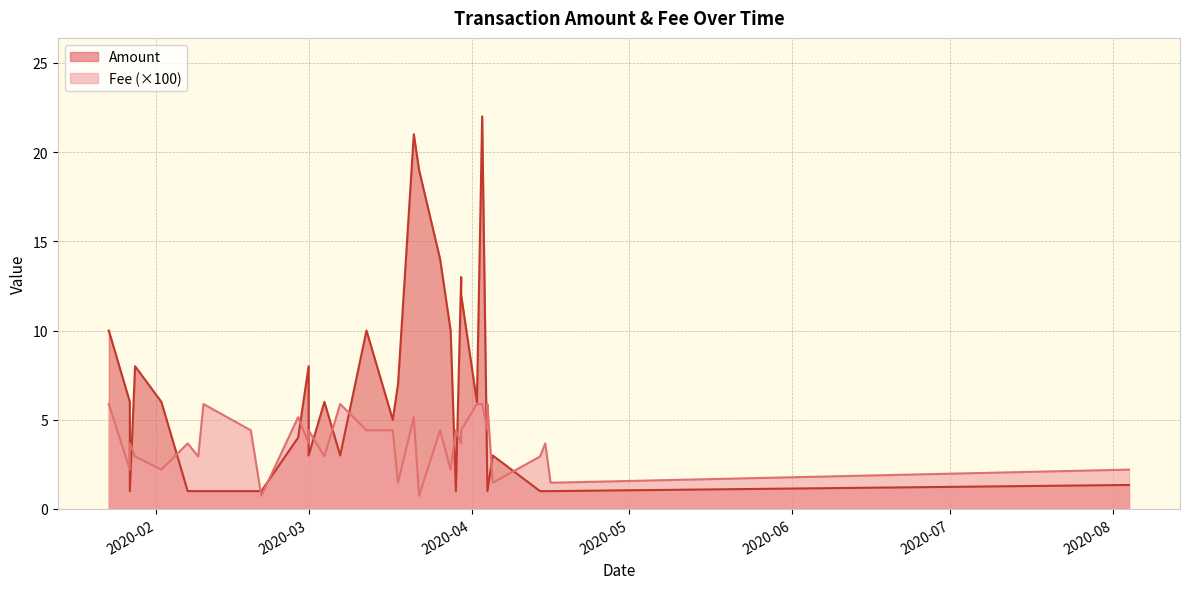

Where does the Amount series first go above 5?

2020-01-23